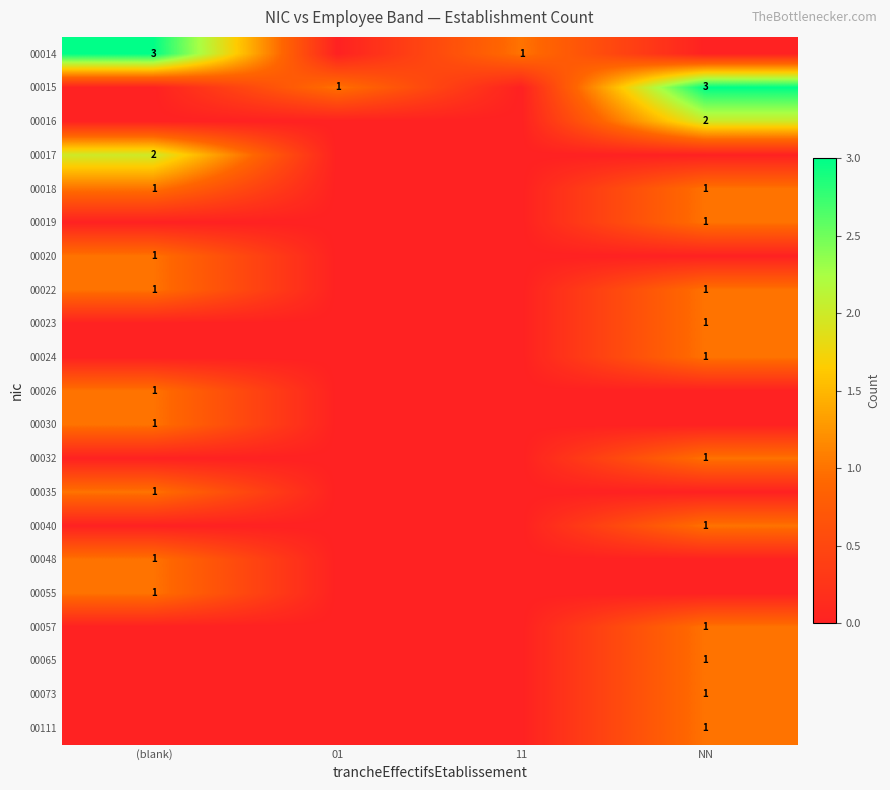

Is it true that 00015 equals 3 at NN?

True